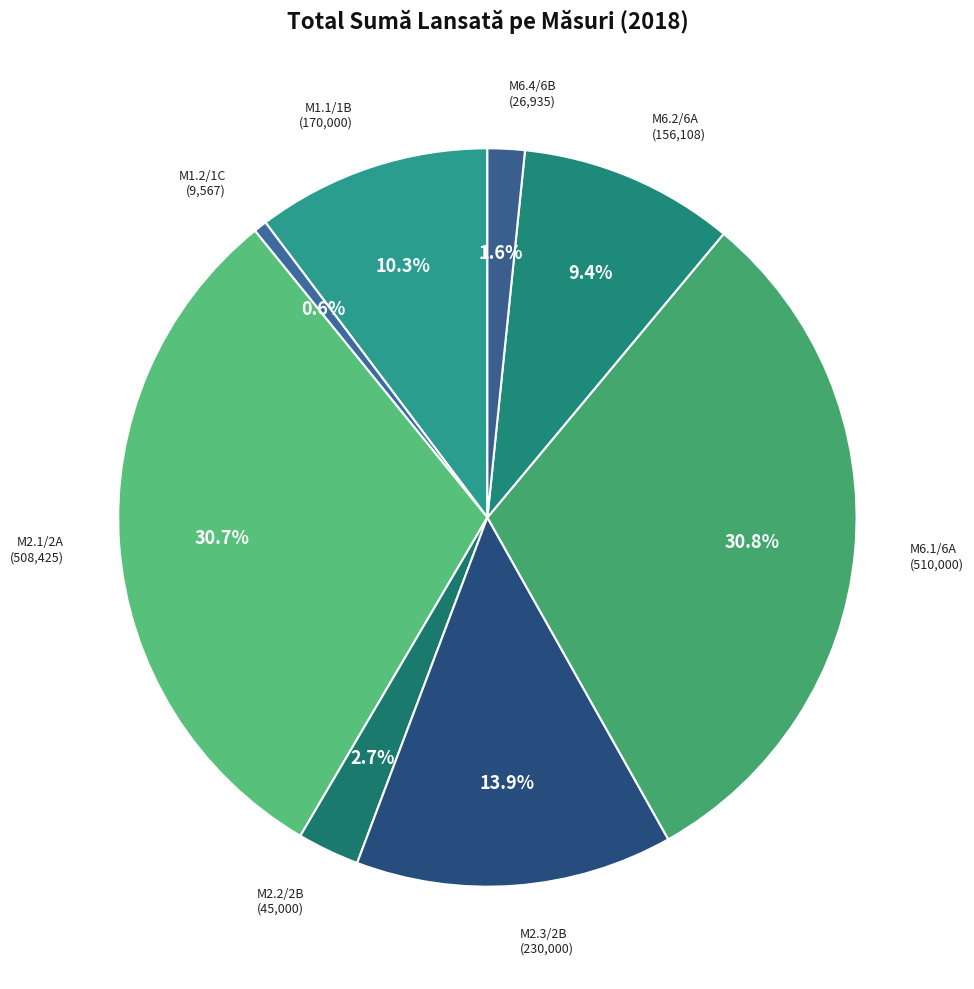

To the nearest percent, what portion does M2.1/2A represent?

31%